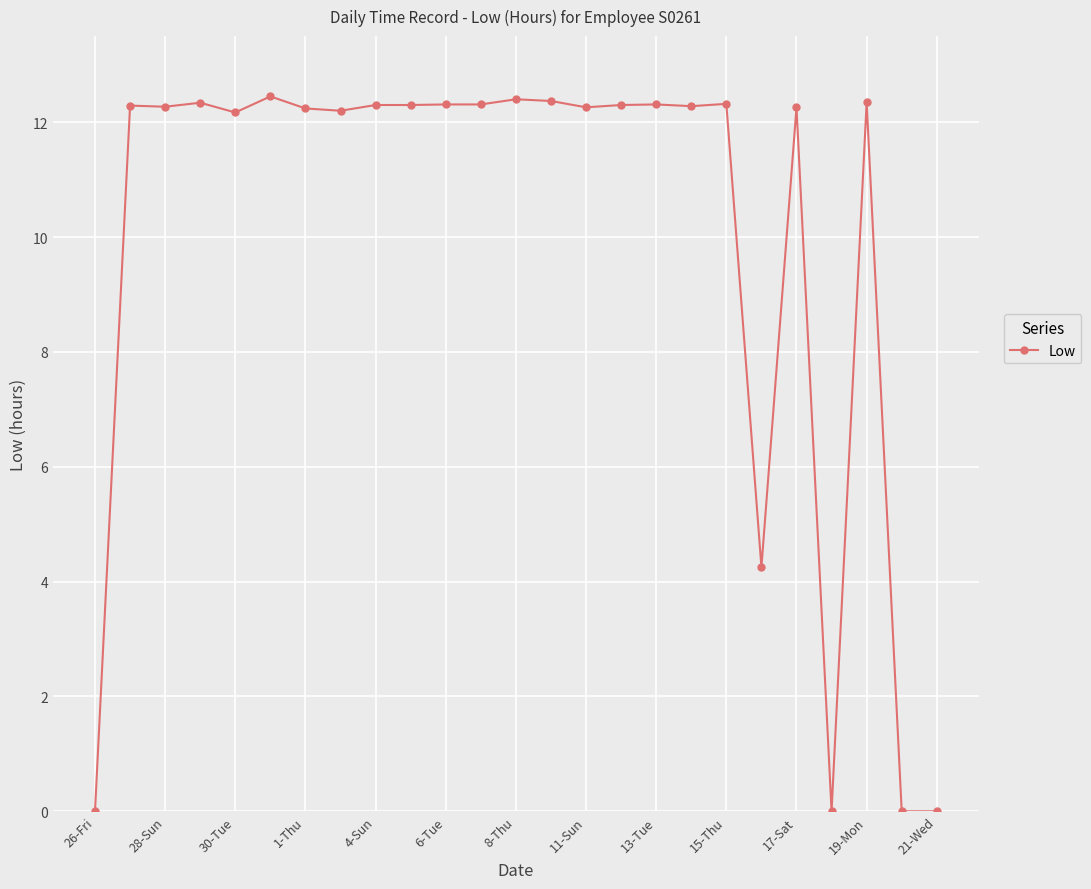

What is the value of the 4th point from the left?

12.3